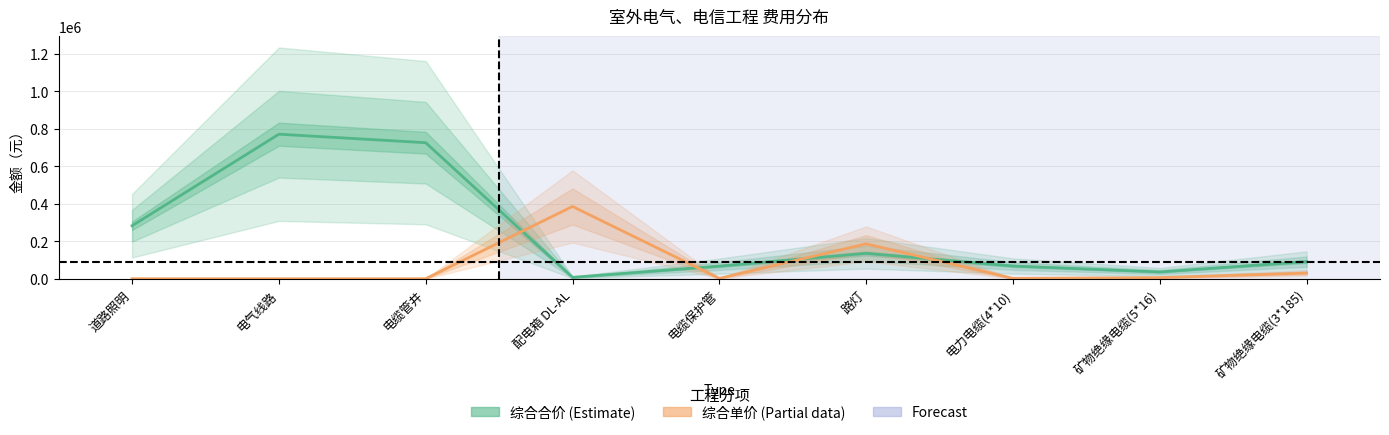

Which has a higher value, 电缆保护管 or 路灯?

路灯